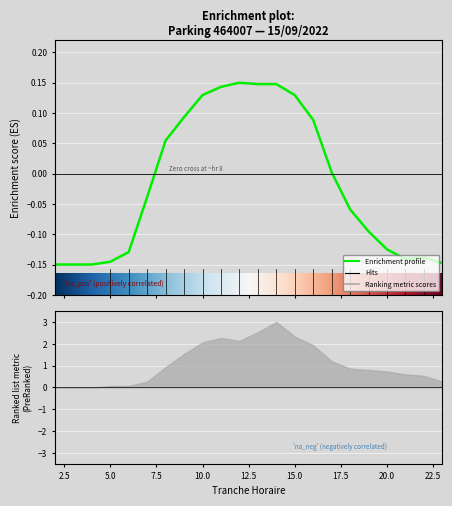

Is it true that the value at 11 is 0.1?

True